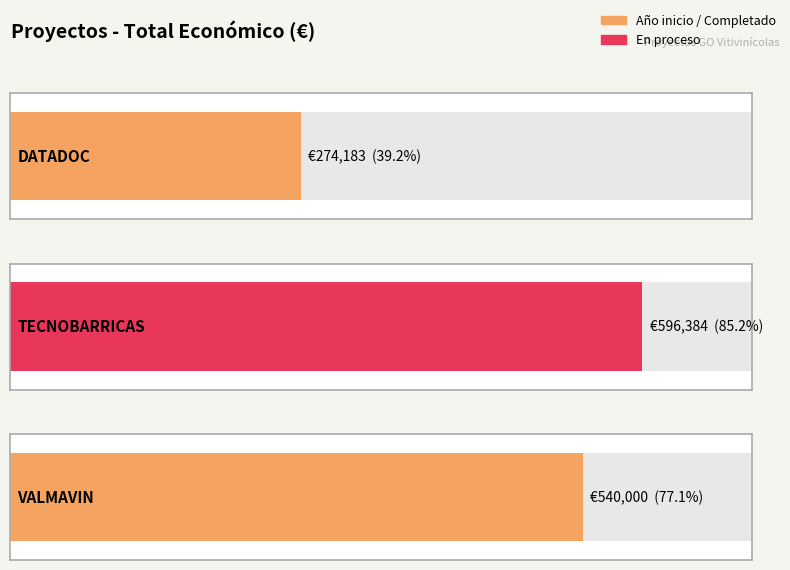

What is the average value?

470189